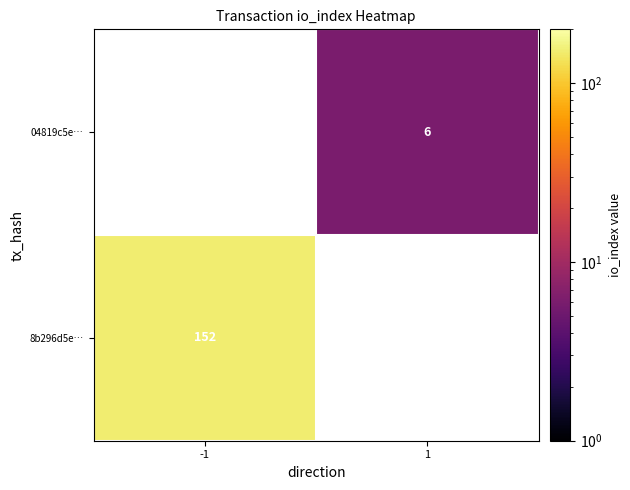

Is it true that 04819c5e… equals 9 at 1?

False